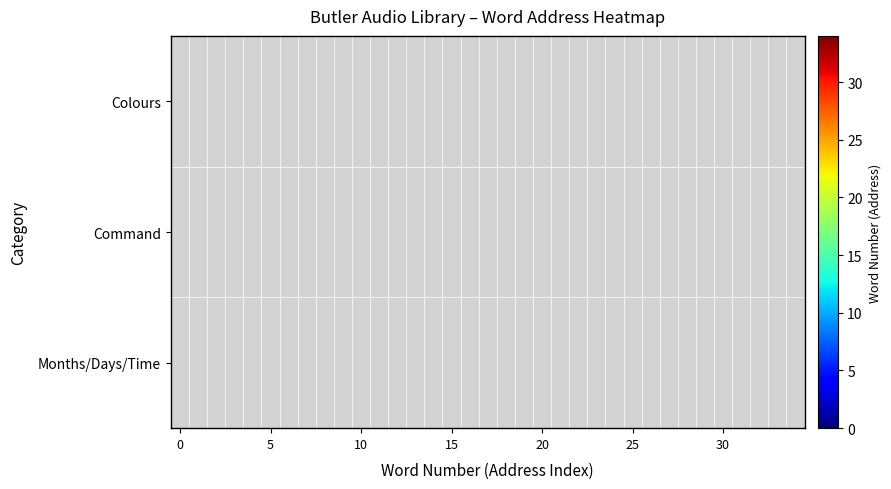

List the series in order of their peak value, highest first.

Colours, Command, Months/Days/Time